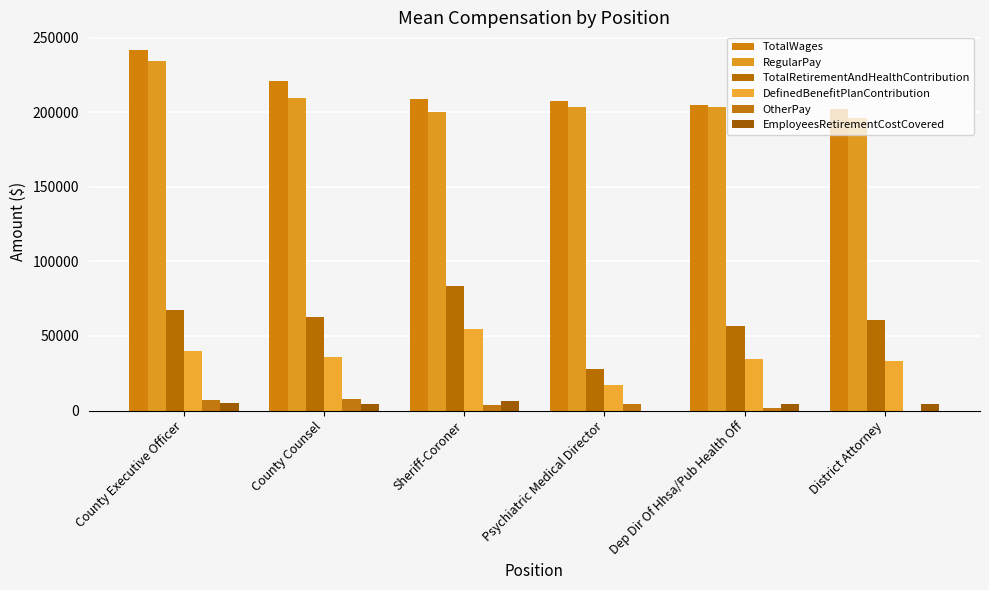

What value does the TotalWages series have at Sheriff-Coroner, to the nearest 100?

209100